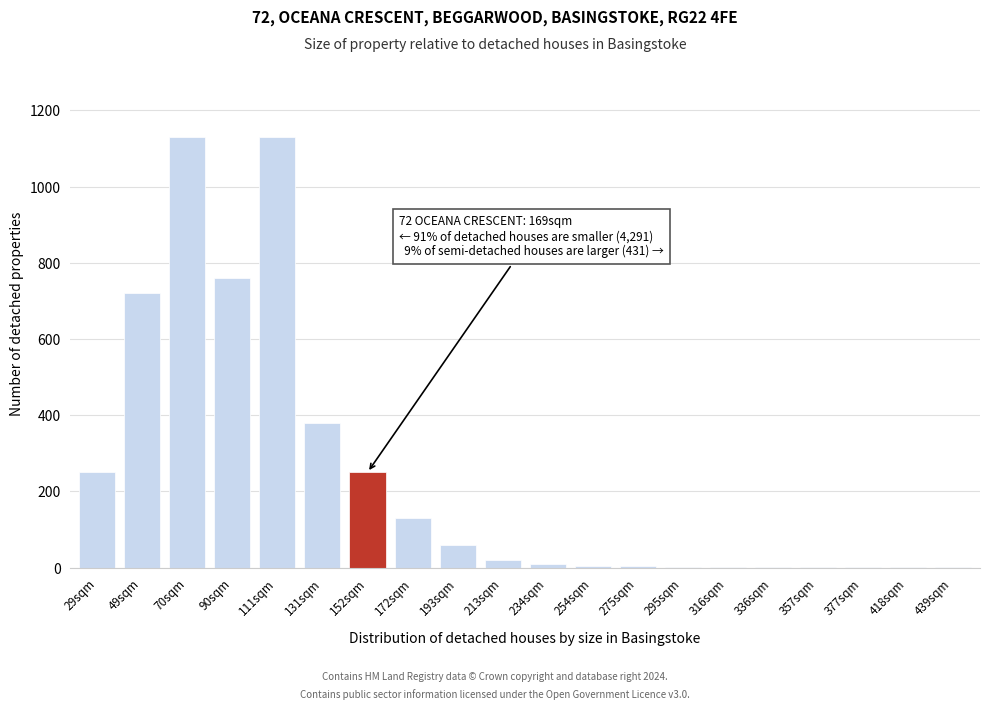

What is the sum of all values?

4861